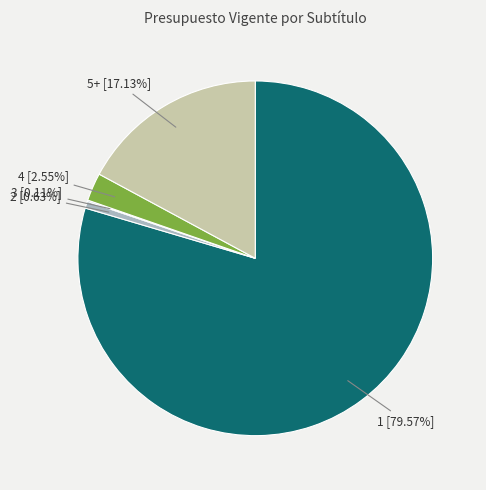

To the nearest percent, what is the difference between the largest and smallest slice percentages?

79%